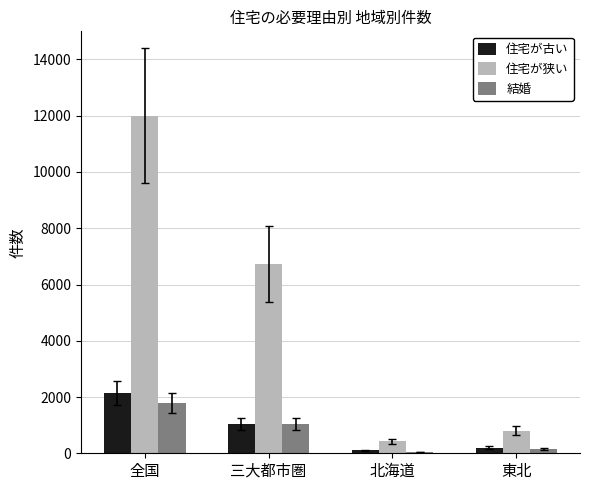

Is it true that 結婚 equals 1797 at 全国?

True